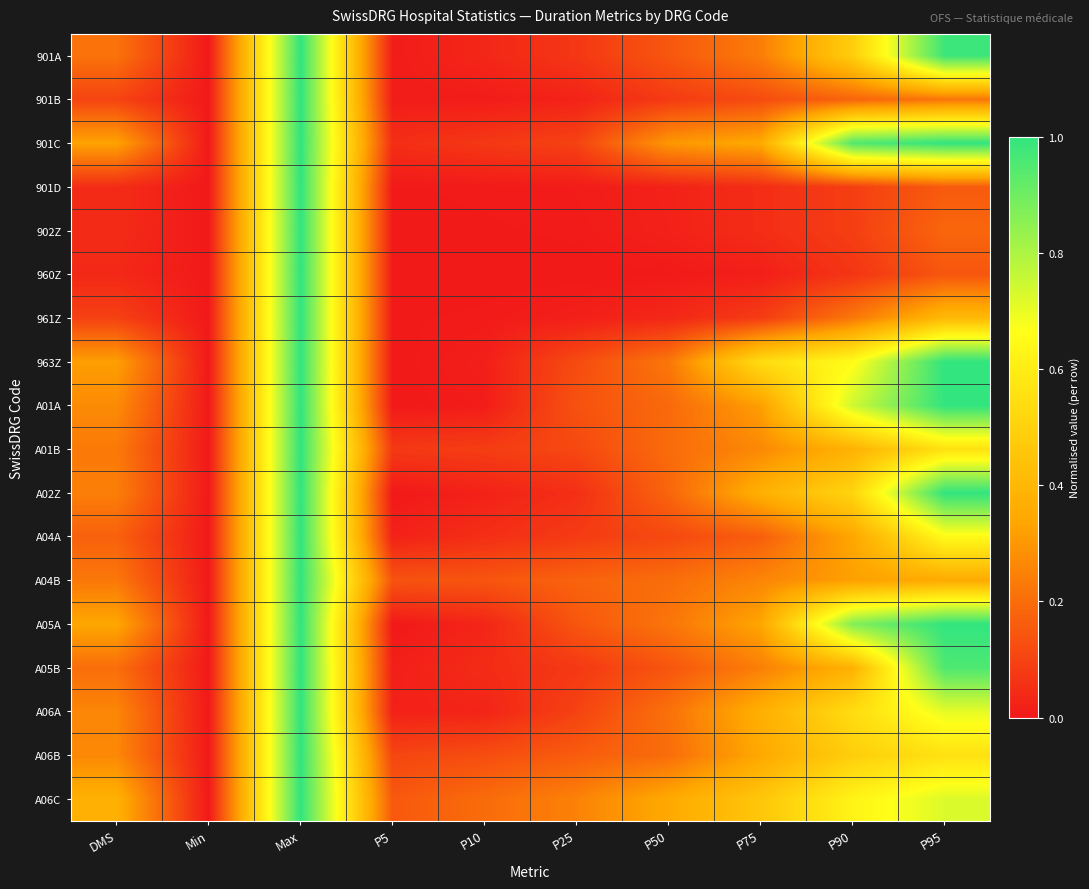

Count the number of data series in this chart.

18